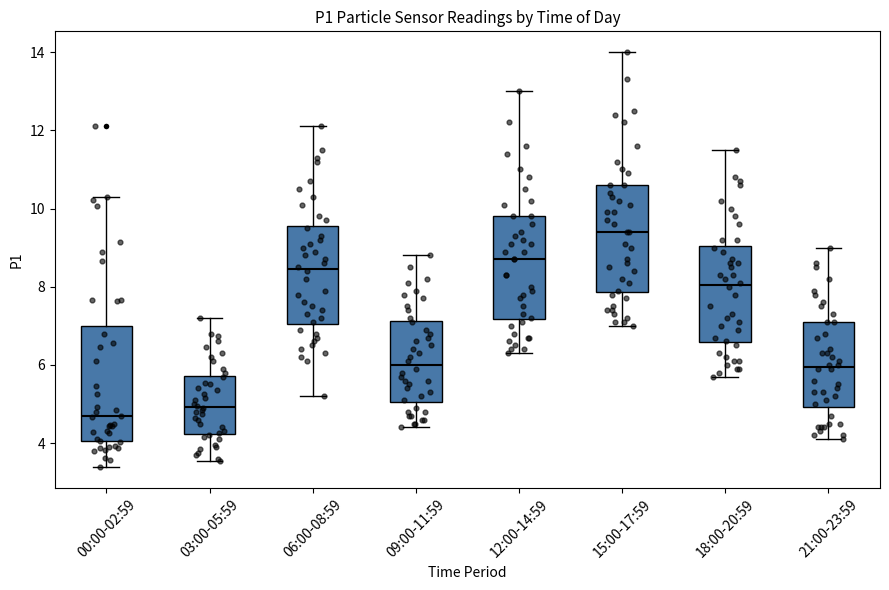

Reading left to right, read every box against the y-axis: the position of its median line, the range the box covers, and the ends of its whiskers. The values are not printed on the chart, so give them approximately, as read against the axis.

00:00-02:59: median 4.6, box 4.0 to 7.0, whiskers 3.4 to 10.4
03:00-05:59: median 5.0, box 4.2 to 5.8, whiskers 3.6 to 7.2
06:00-08:59: median 8.4, box 7.0 to 9.6, whiskers 5.2 to 12.2
09:00-11:59: median 6.0, box 5.0 to 7.2, whiskers 4.4 to 8.8
12:00-14:59: median 8.8, box 7.2 to 9.8, whiskers 6.4 to 13.0
15:00-17:59: median 9.4, box 7.8 to 10.6, whiskers 7.0 to 14.0
18:00-20:59: median 8.0, box 6.6 to 9.0, whiskers 5.8 to 11.6
21:00-23:59: median 6.0, box 5.0 to 7.2, whiskers 4.2 to 9.0